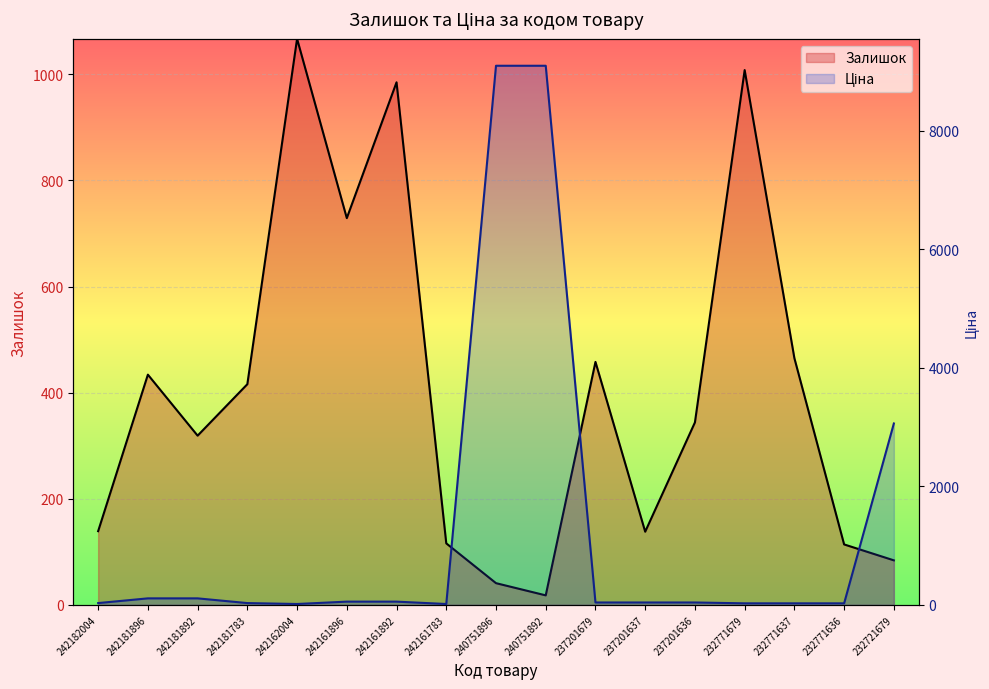

At which category does Залишок reach its first local valley?

242181892